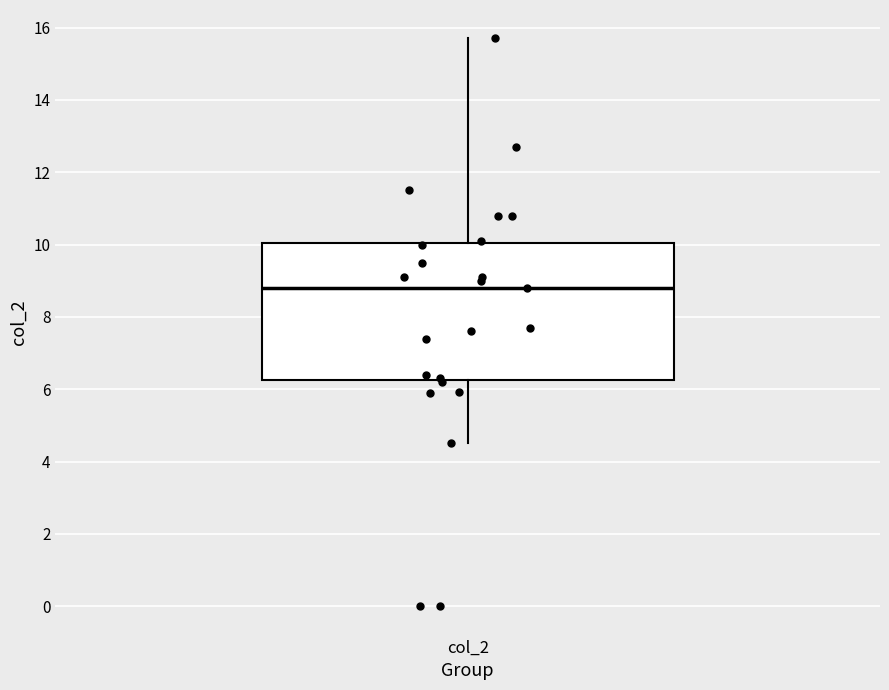

Where does the median line of the box for col_2 sit on the y-axis? The values are not printed on the chart, so give them approximately, as read against the axis.

8.8